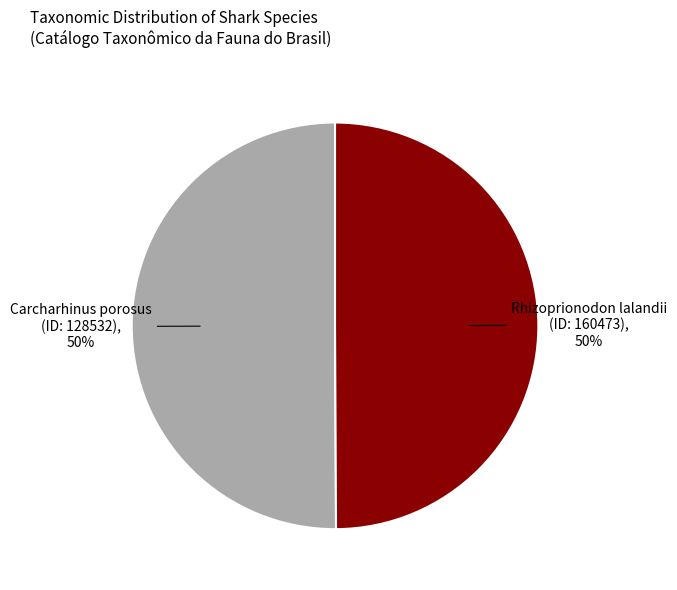

To the nearest percent, what is the average slice percentage?

50%